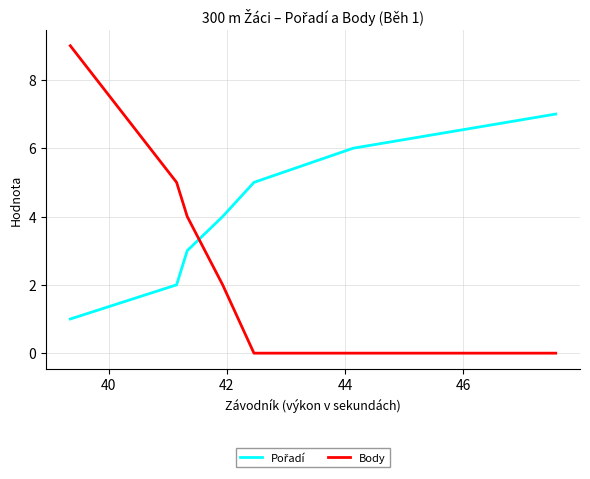

Is this an area chart (filled region under the line)?

No